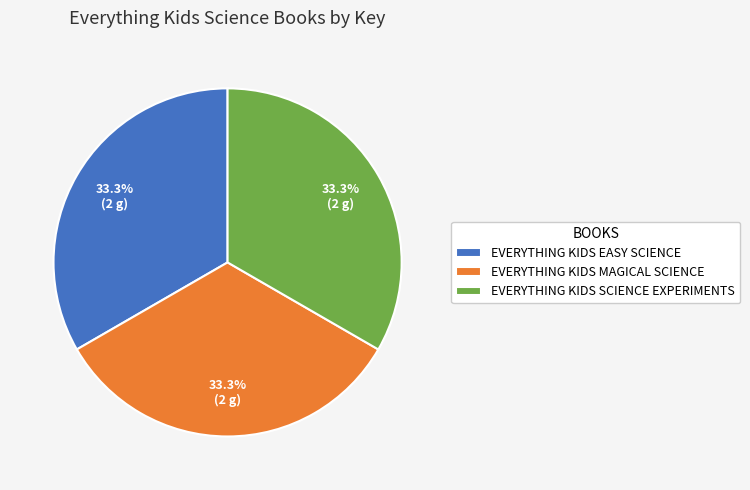

Is there a majority slice in this chart?

No